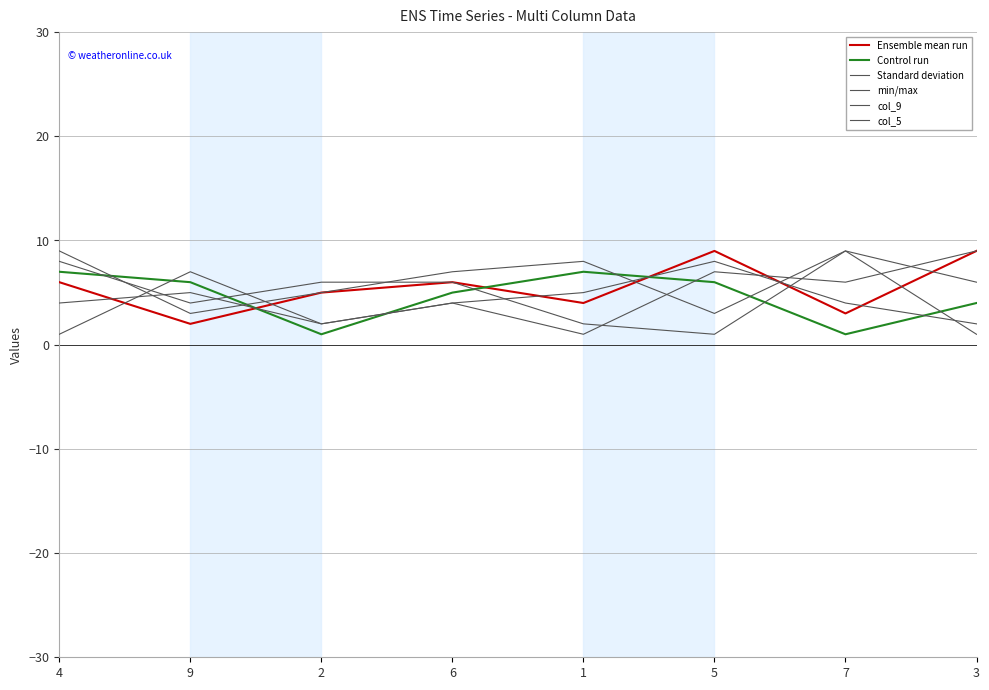

Reading left to right, transcribe all the data shown in this chart.

Ensemble mean run: 4=6	9=2	2=5	6=6	1=4	5=9	7=3	3=9
Control run: 4=7	9=6	2=1	6=5	1=7	5=6	7=1	3=4
Standard deviation: 4=1	9=7	2=2	6=4	1=1	5=7	7=6	3=9
min/max: 4=4	9=5	2=2	6=4	1=5	5=8	7=4	3=2
col_9: 4=9	9=3	2=5	6=7	1=8	5=3	7=9	3=1
col_5: 4=8	9=4	2=6	6=6	1=2	5=1	7=9	3=6